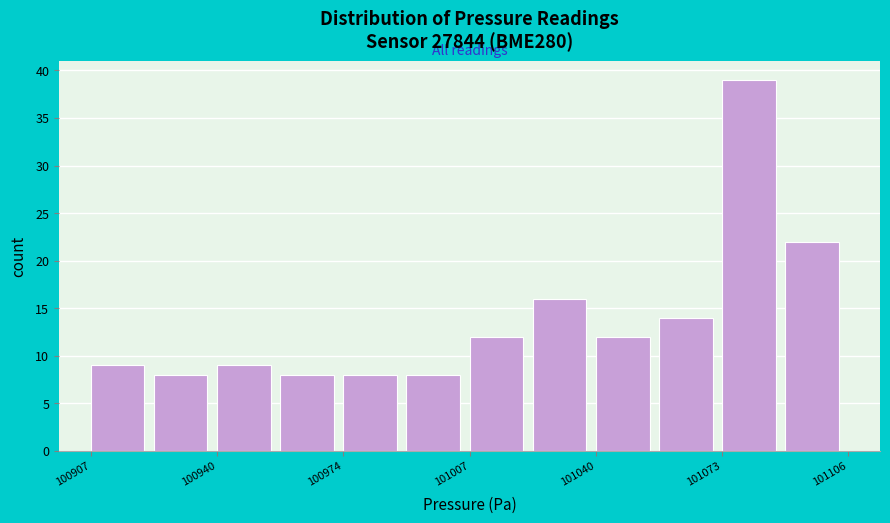

Read against the x-axis, roughly where is the centre of the tallest bar?

101080